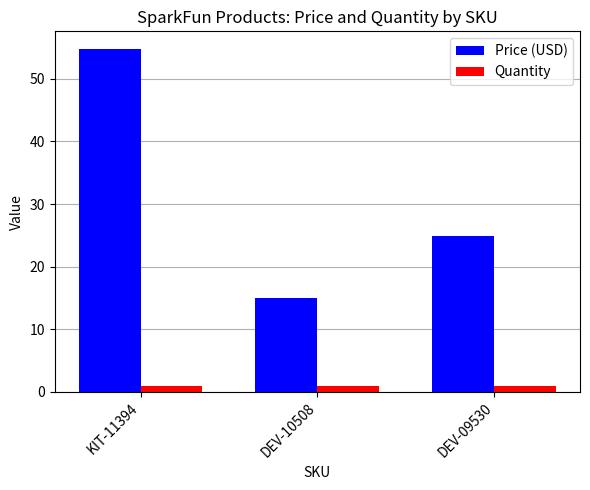

Which series has the largest total across all categories?

Price (USD)